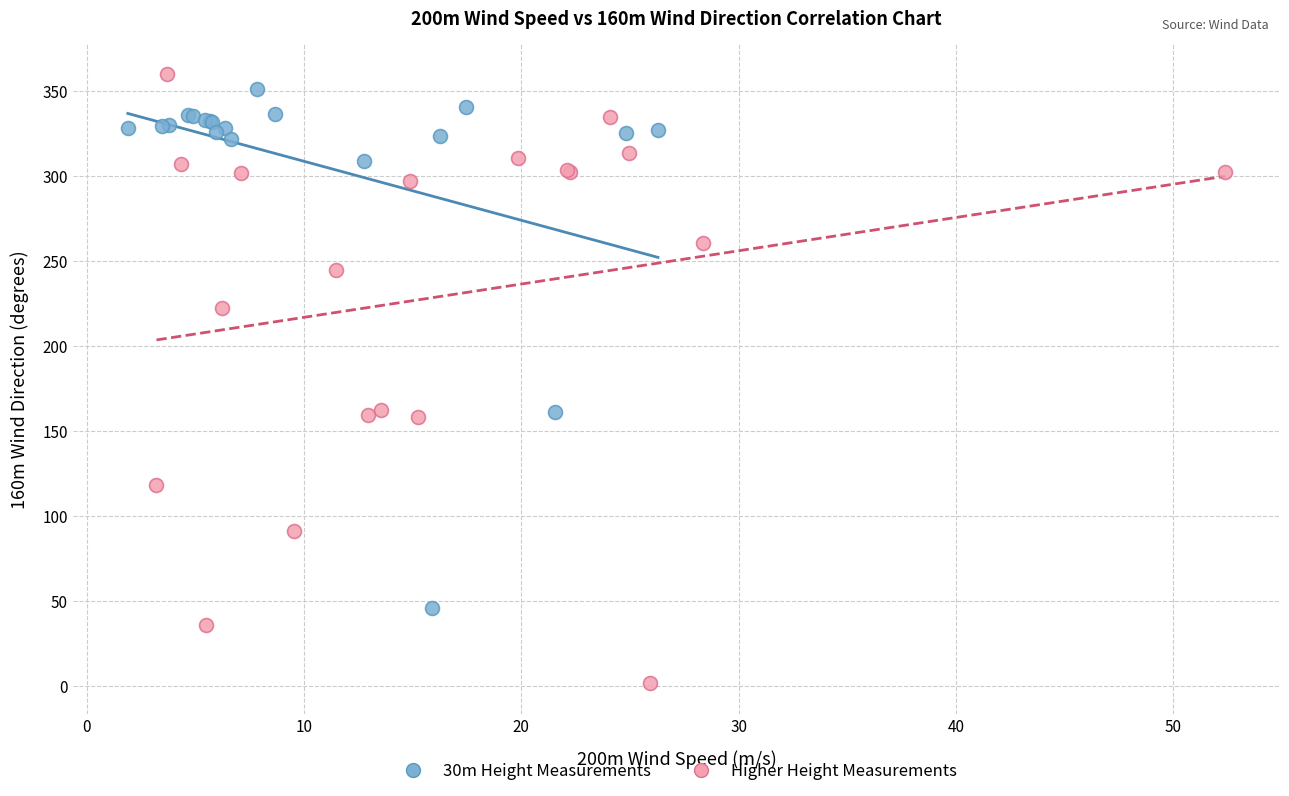

Which series has the largest Y range (max minus min)?

Higher Height Measurements